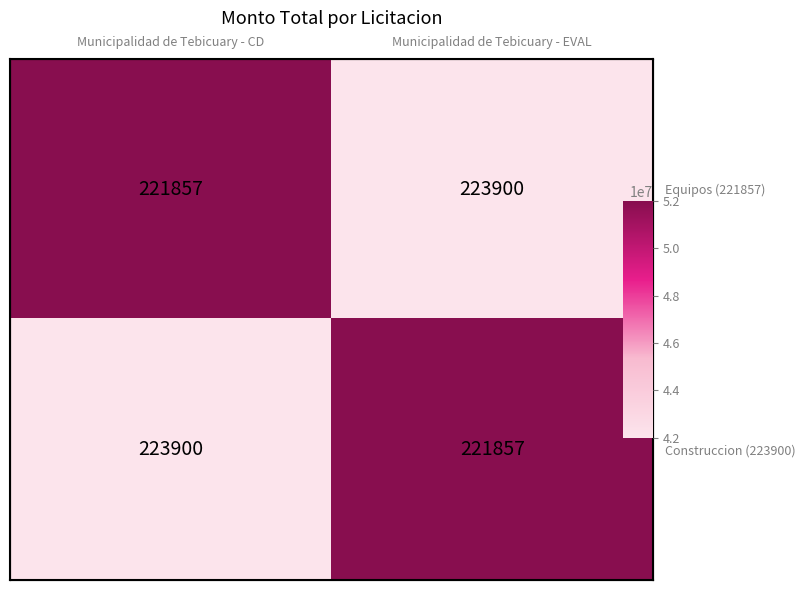

Rank the series by their maximum value, from lowest to highest.

Equipos (221857), Construccion (223900)